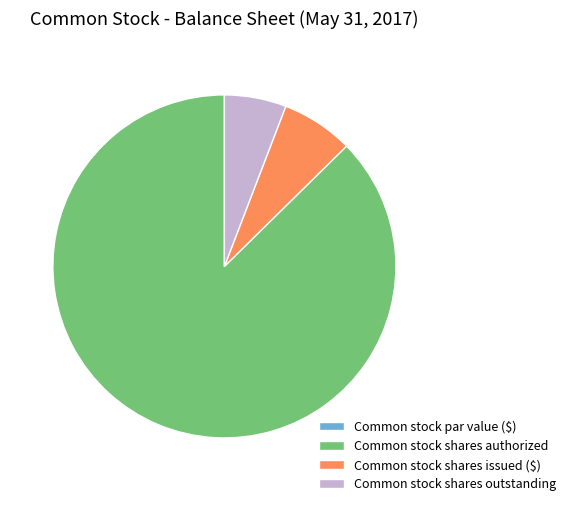

The Common stock shares outstanding slice represents 6% of the pie. True or false?

True